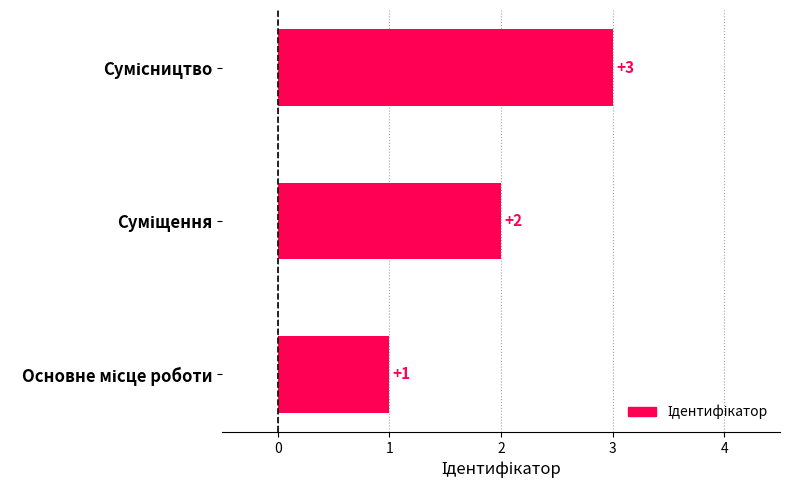

What is the average value?

2